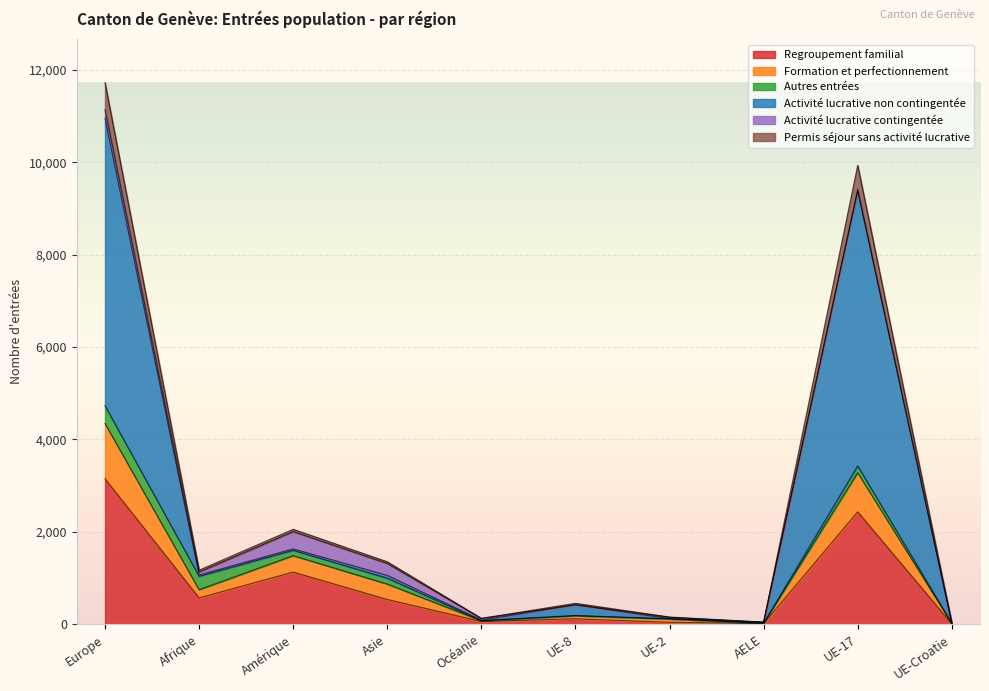

How many categories are shown in the chart?

10